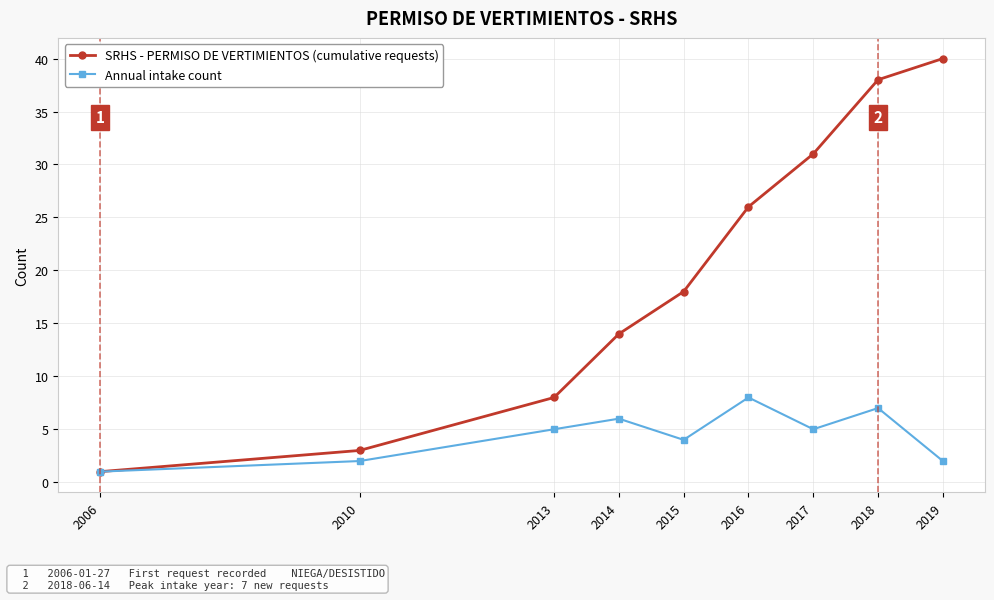

Read the Annual intake count value at 2014.

6